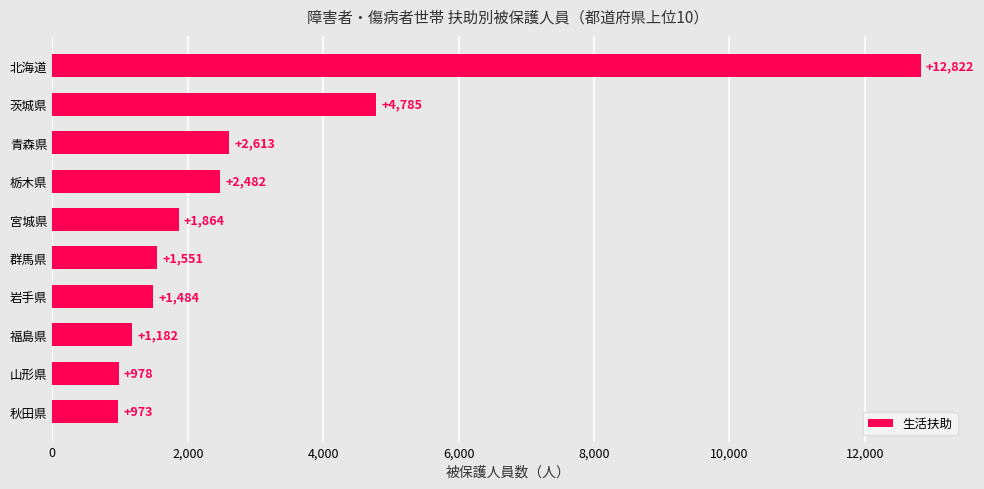

The chart shows a value of 978 at 山形県. True or false?

True